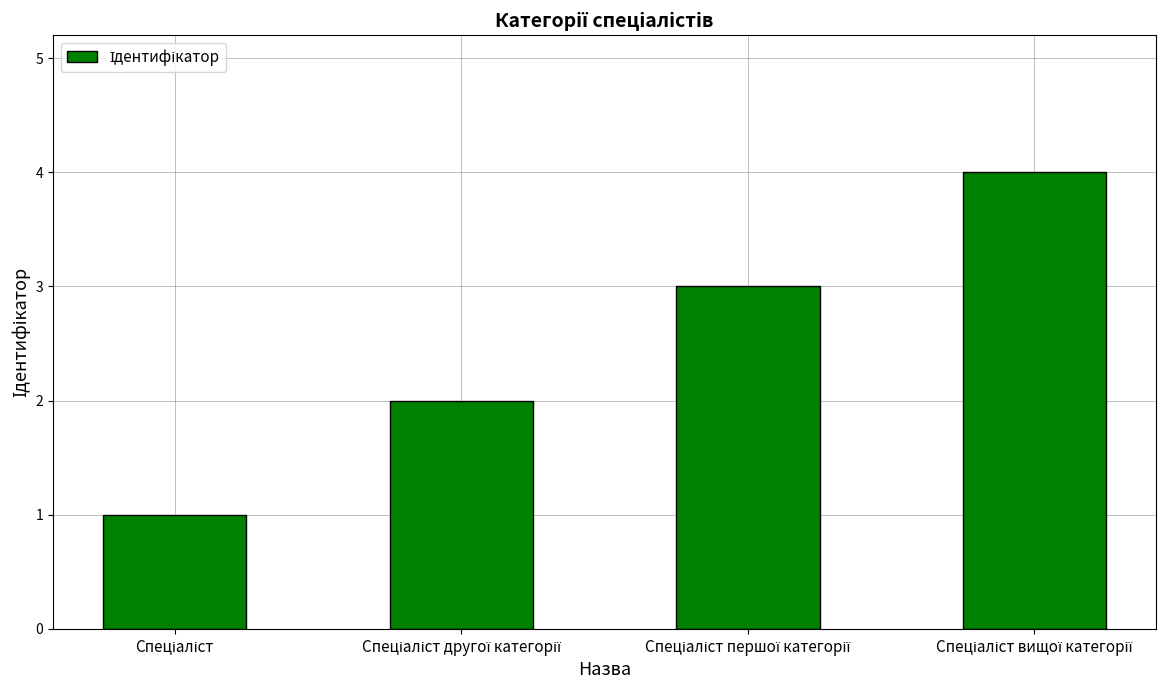

What is the smallest value displayed?

1